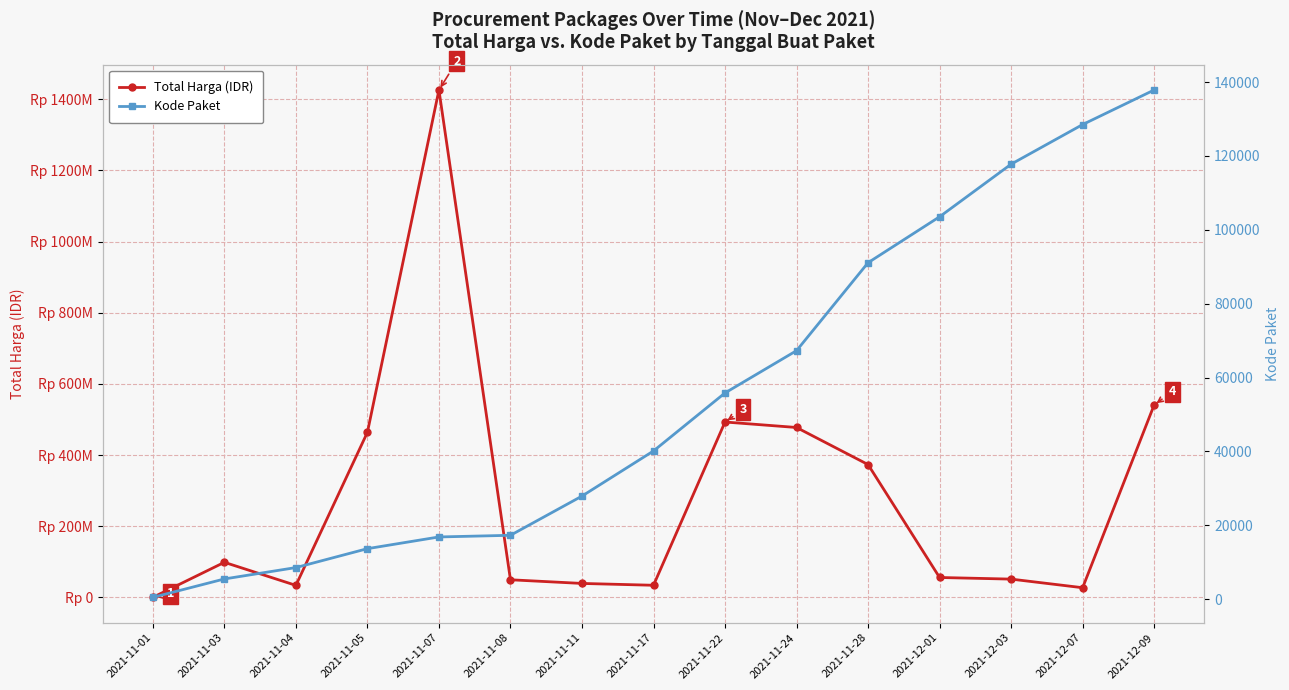

Does the chart have visible grid lines?

Yes